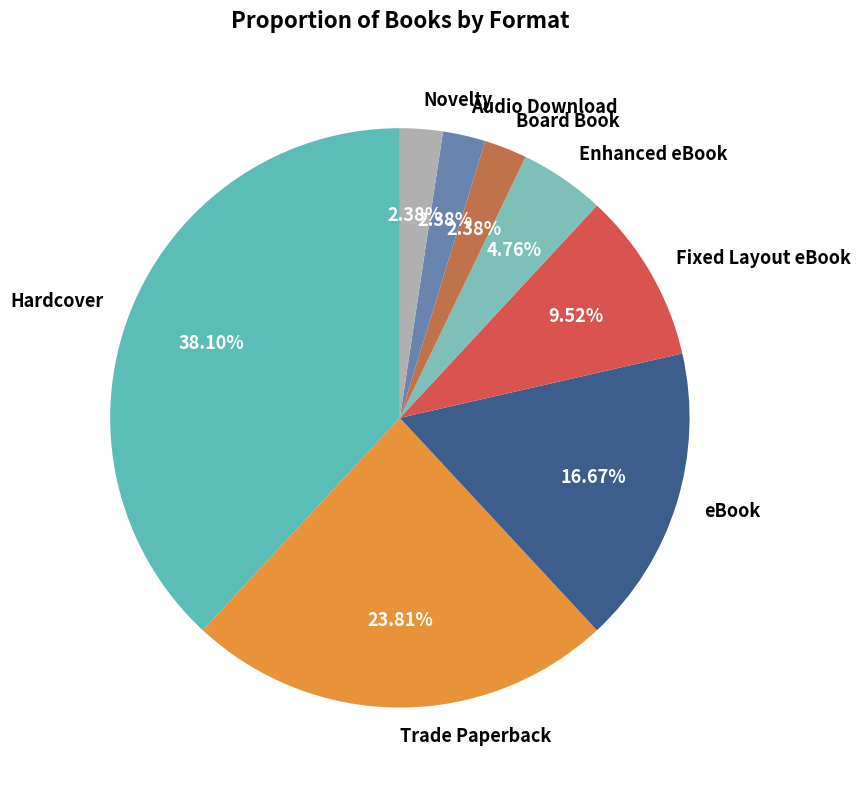

Between Board Book and Fixed Layout eBook, which is larger?

Fixed Layout eBook